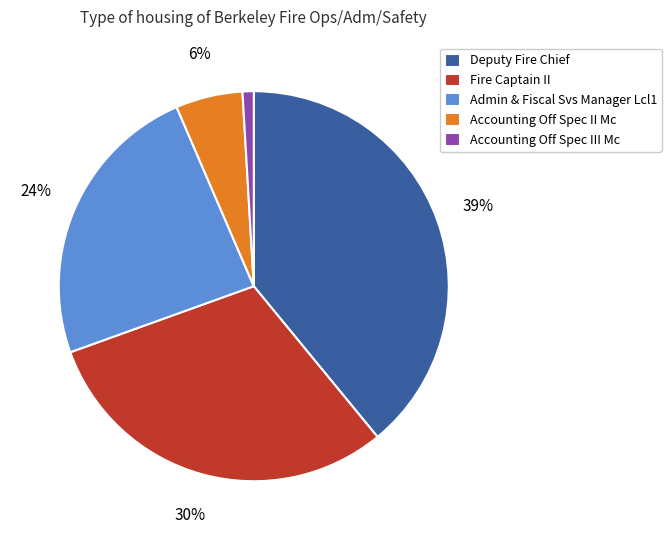

True or false: Fire Captain II accounts for 30% of the total.

True